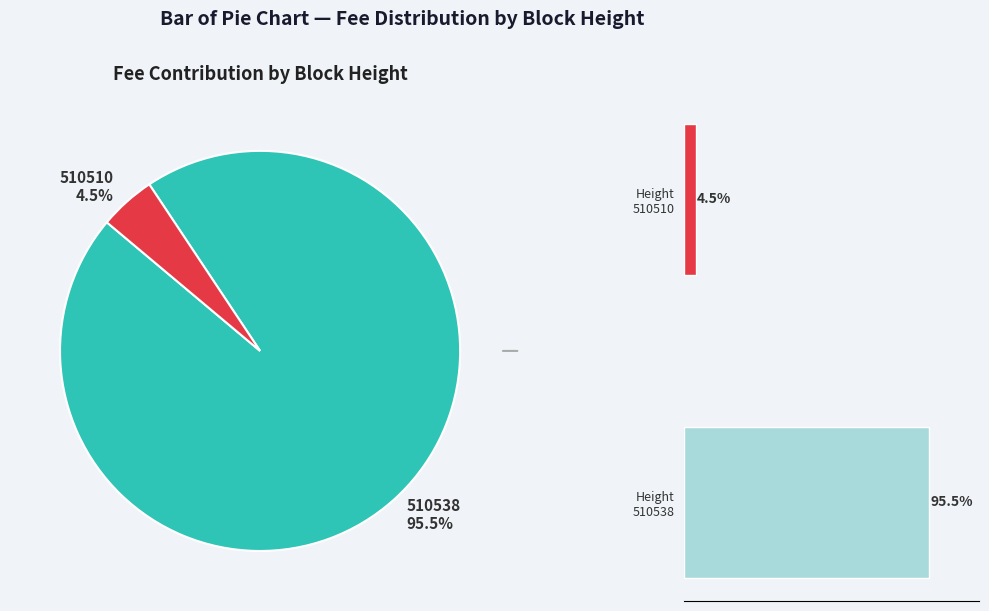

What is the smallest slice in the pie chart?

510510